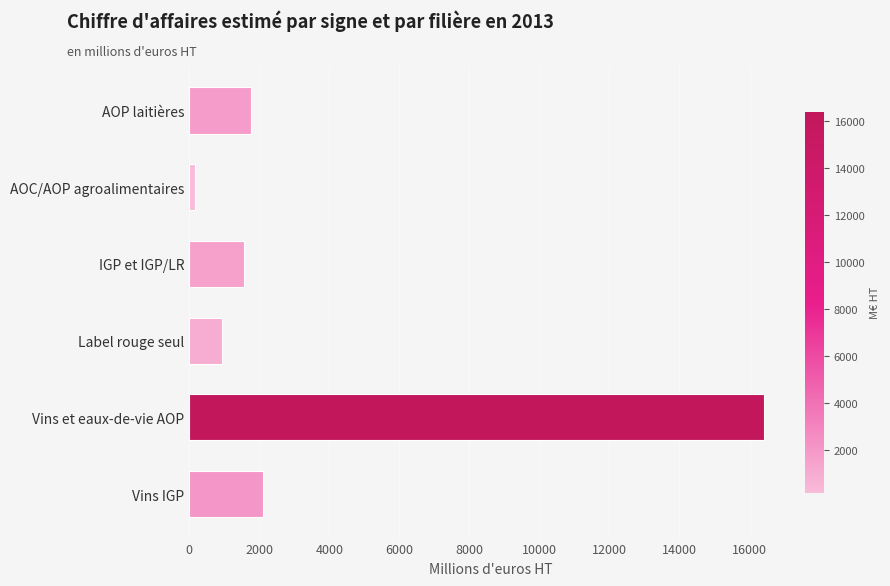

Between Label rouge seul and Vins IGP, which is larger?

Vins IGP